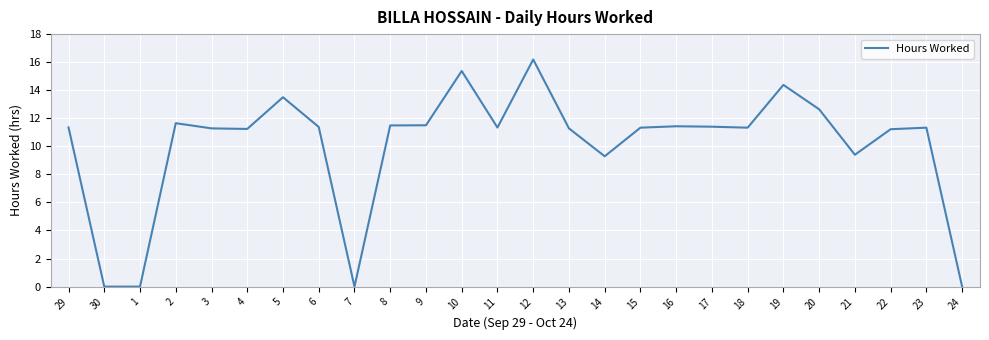

What is the sum of the values at 23 and 3?

22.6